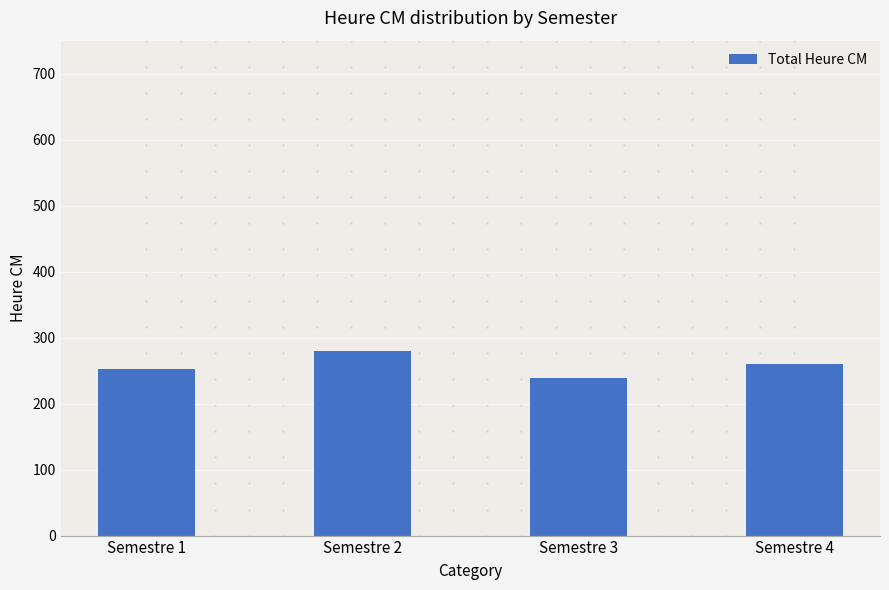

What is the value of the 3rd bar from the left?

239